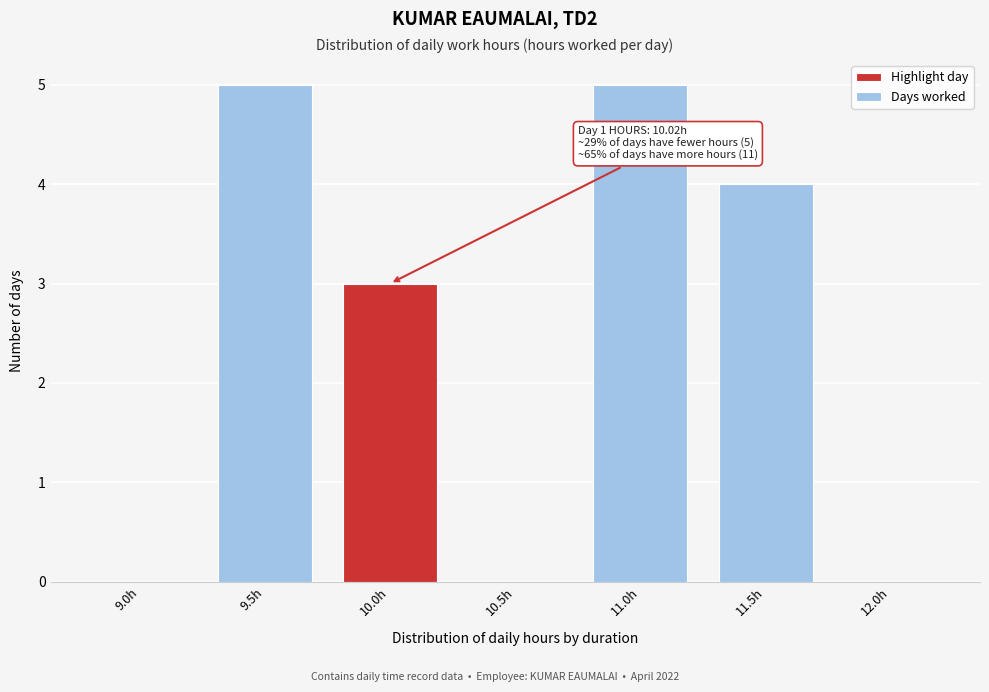

Reading left to right, transcribe all the data shown in this chart.

9.0h=0	9.5h=5	10.0h=3	10.5h=0	11.0h=5	11.5h=4	12.0h=0